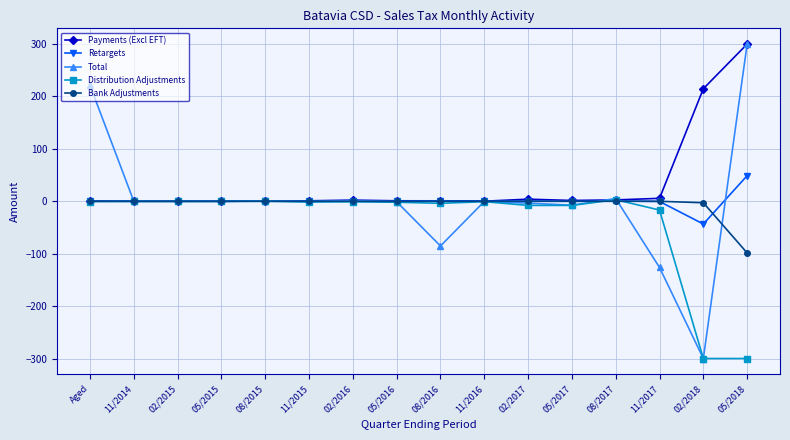

Is it true that Retargets equals 1.0 at 08/2016?

True